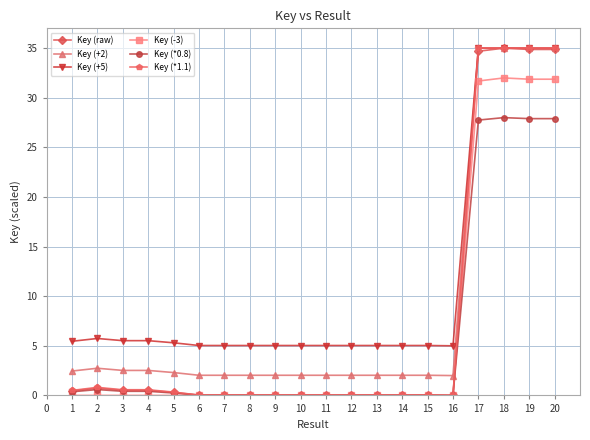

What is the difference between the maximum and minimum values in the Key (*0.8) series?

28.0